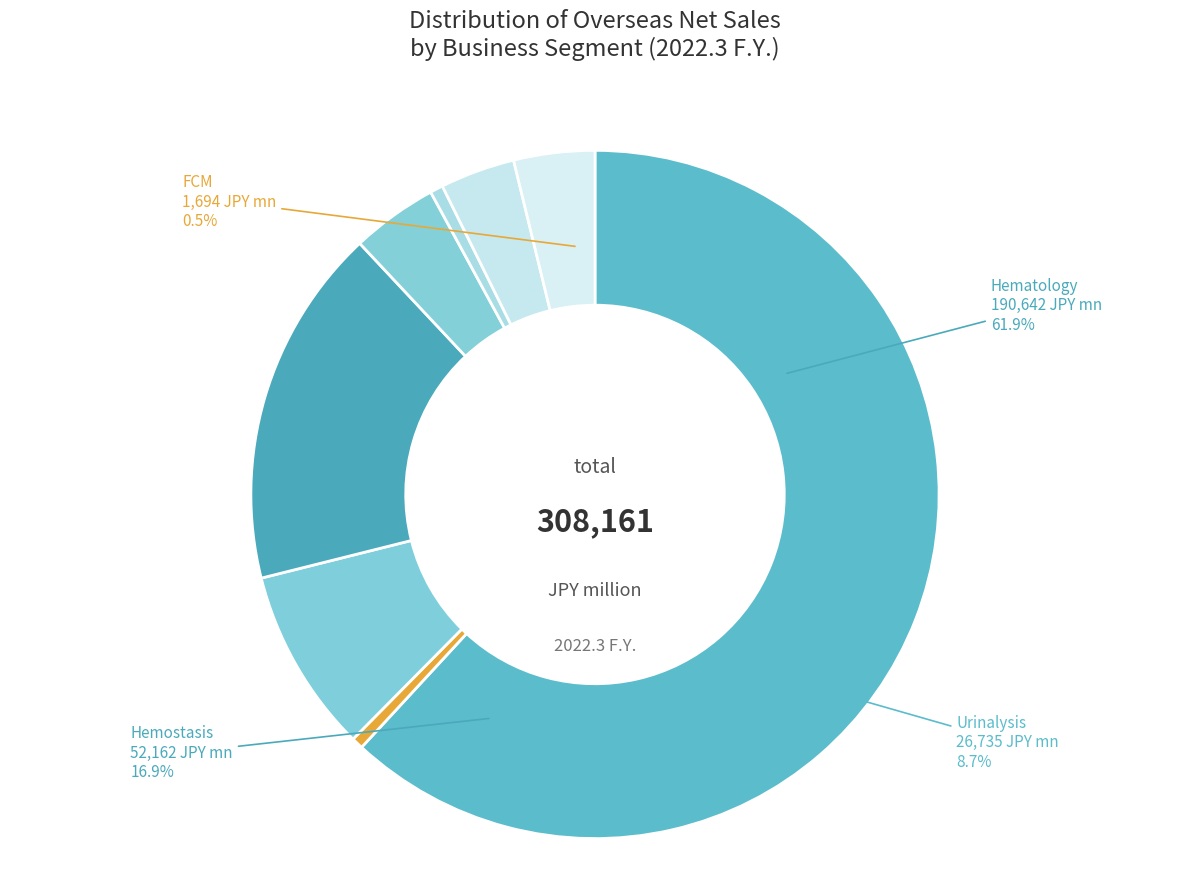

Which slice is the largest?

Hematology